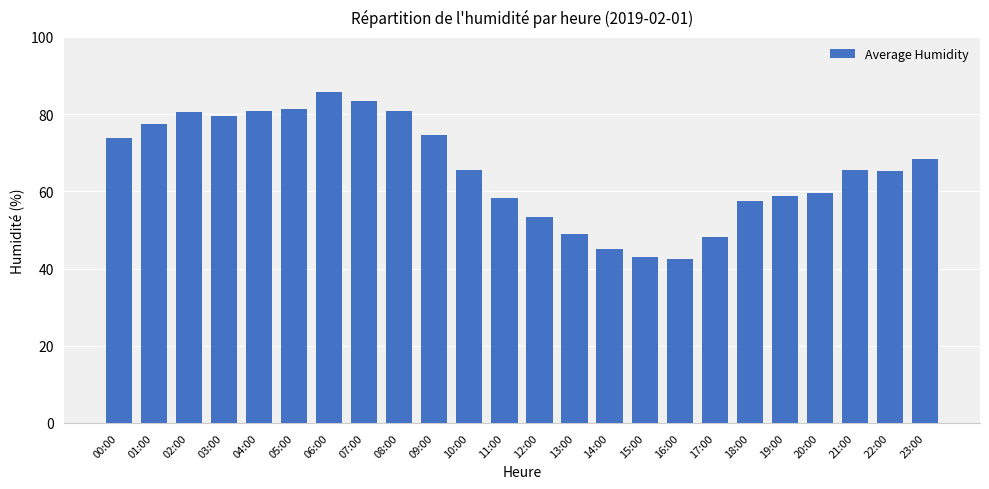

What is the difference between the values at 12:00 and 07:00?

30.0